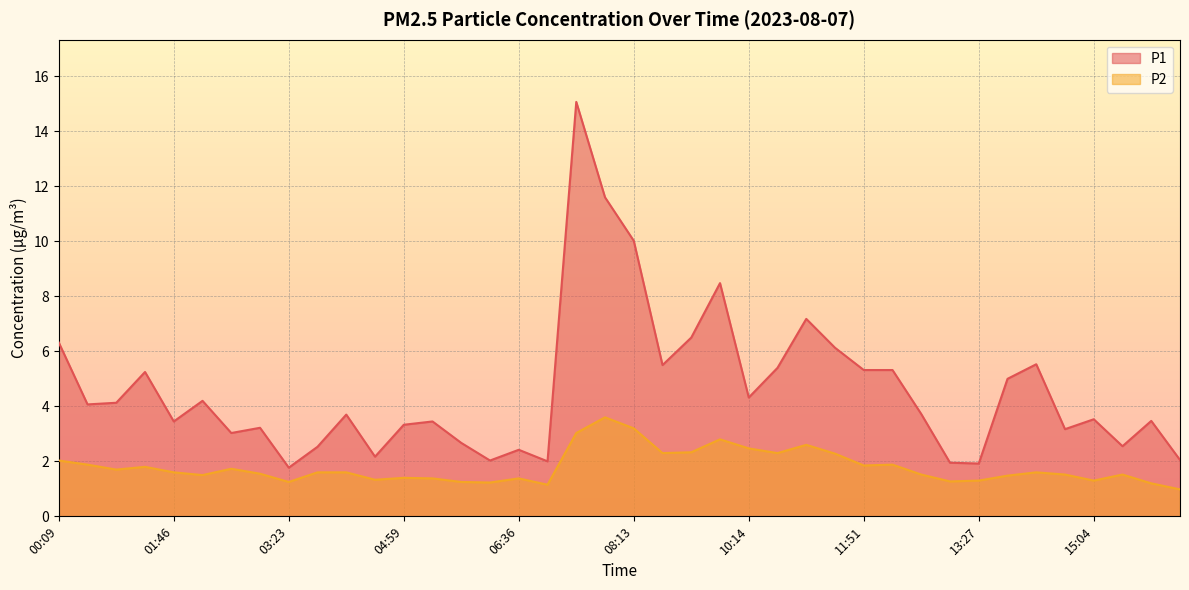

Reading right to left, list all the values displayed in this chart.

P1: 2.0	3.5	2.5	3.5	3.2	5.5	5.0	1.9	1.9	3.7	5.3	5.3	6.1	7.2	5.4	4.3	8.5	6.5	5.5	10.0	11.6	15.1	2.0	2.4	2.0	2.7	3.5	3.3	2.2	3.7	2.5	1.8	3.2	3.0	4.2	3.5	5.2	4.1	4.1	6.3
P2: 1.0	1.2	1.5	1.3	1.5	1.6	1.5	1.3	1.3	1.5	1.9	1.9	2.3	2.6	2.3	2.5	2.8	2.3	2.3	3.2	3.6	3.0	1.1	1.4	1.2	1.2	1.4	1.4	1.3	1.6	1.6	1.2	1.6	1.7	1.5	1.6	1.8	1.7	1.9	2.0